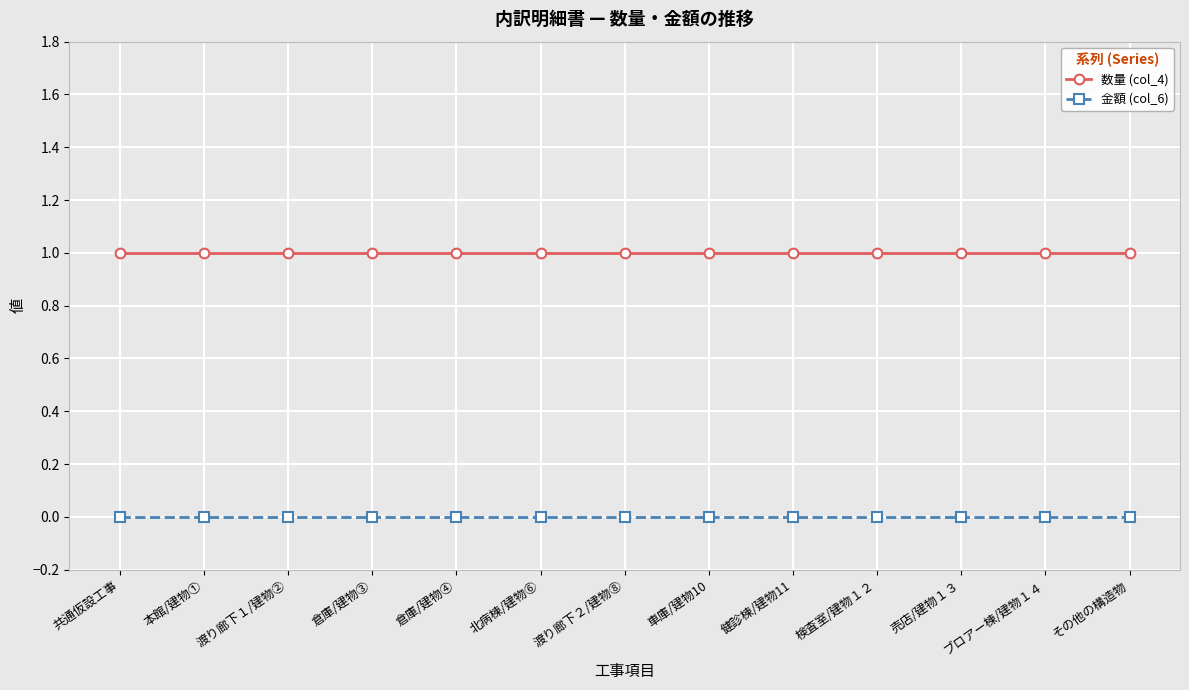

True or false: 金額 (col_6) and 数量 (col_4) cross at least once.

False